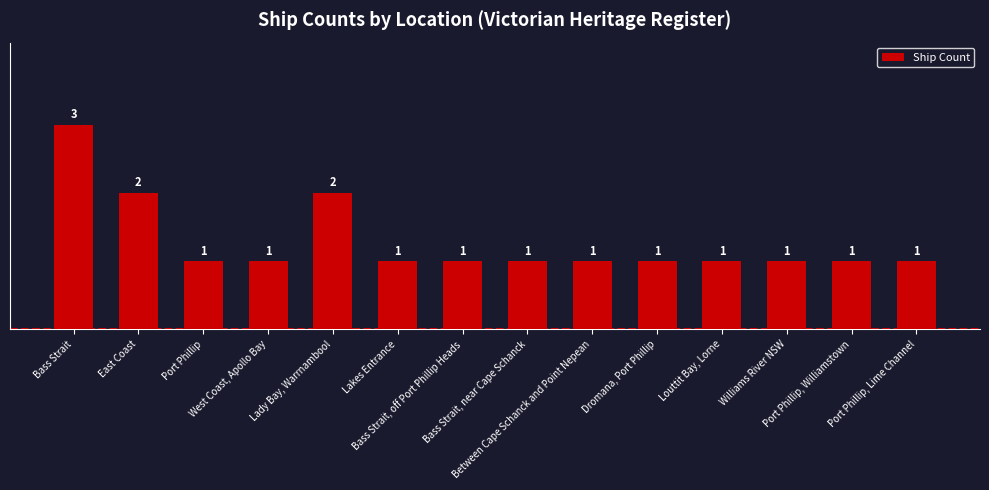

Reading left to right, list all the values displayed in this chart.

3	2	1	1	2	1	1	1	1	1	1	1	1	1